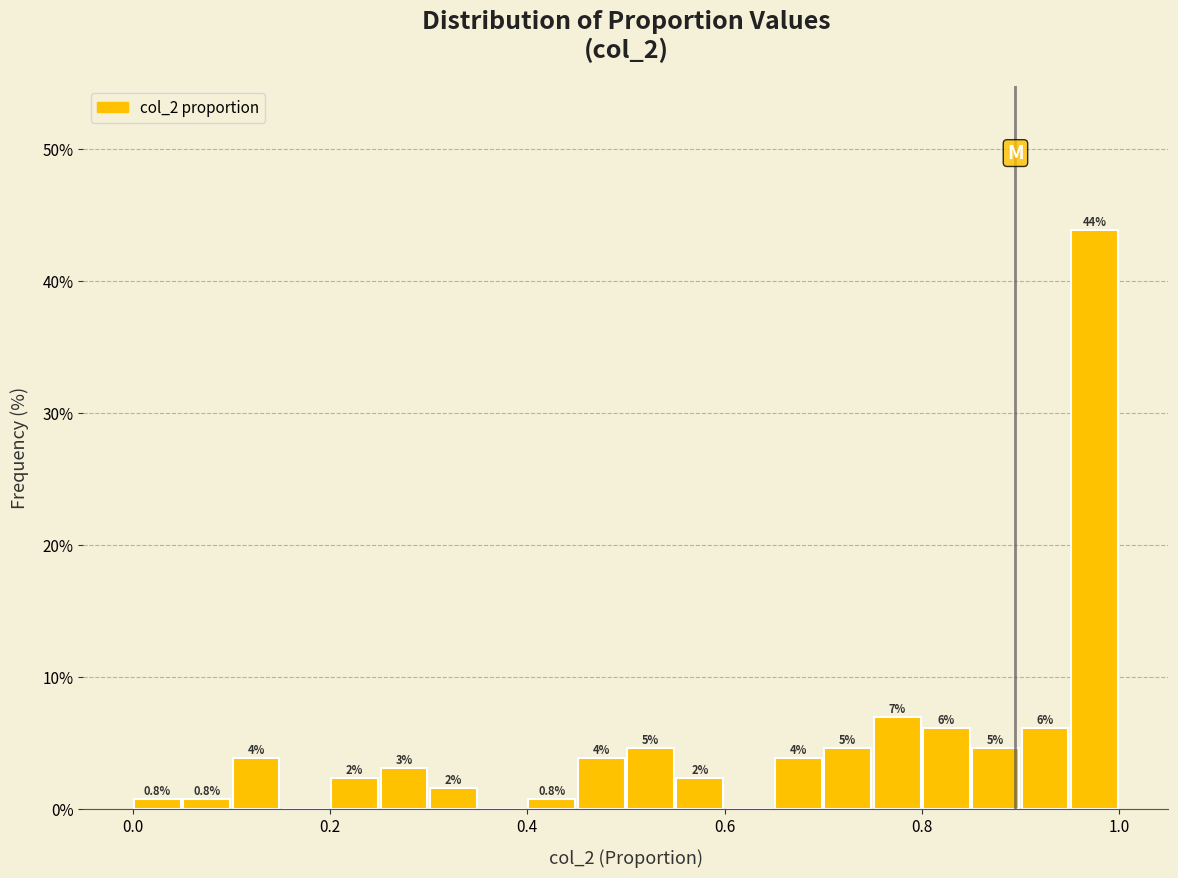

Read against the x-axis, roughly where is the centre of the tallest bar?

0.98